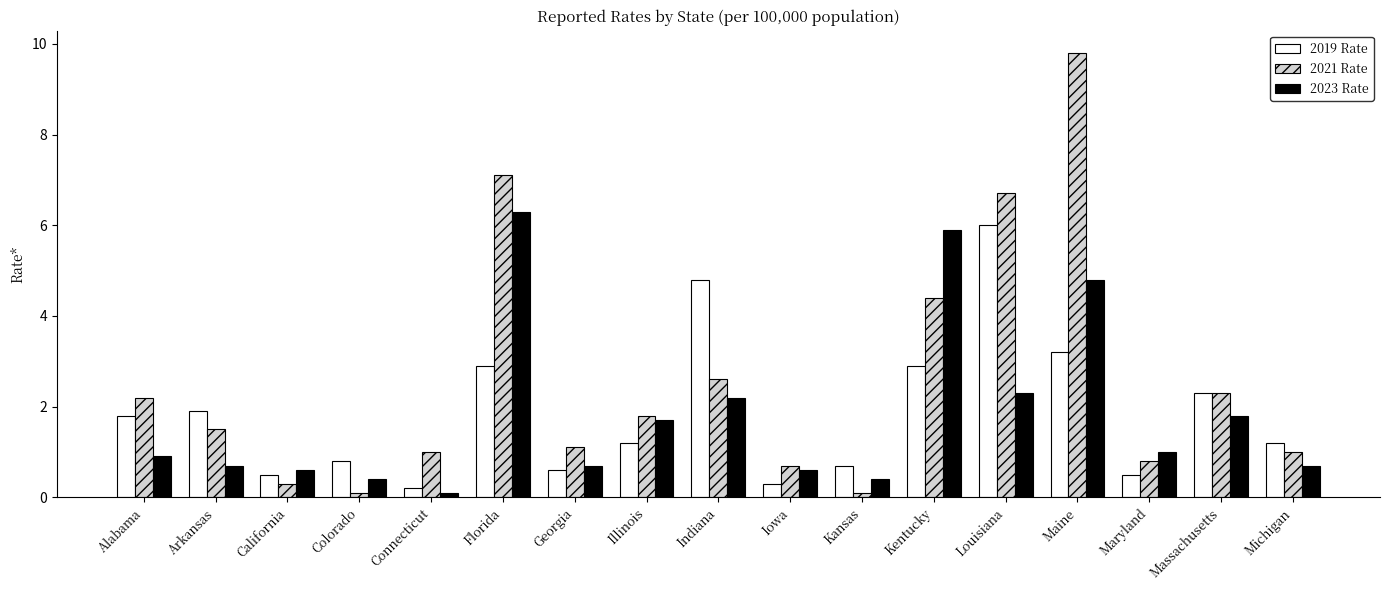

What position from the right is Colorado?

14